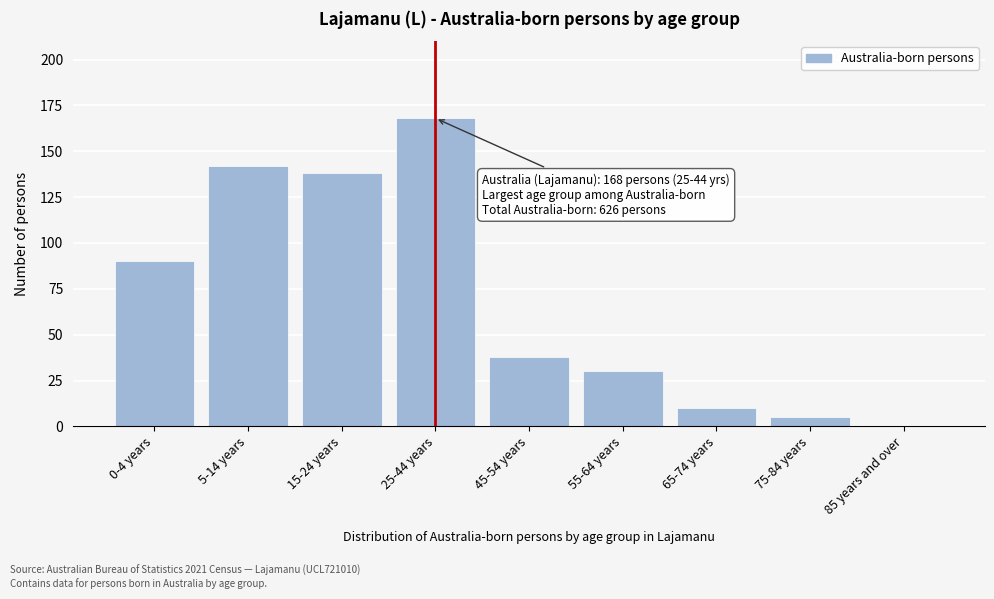

Reading left to right, what are all the values shown in this chart?

0-4 years=90	5-14 years=142	15-24 years=138	25-44 years=168	45-54 years=38	55-64 years=30	65-74 years=10	75-84 years=5	85 years and over=0